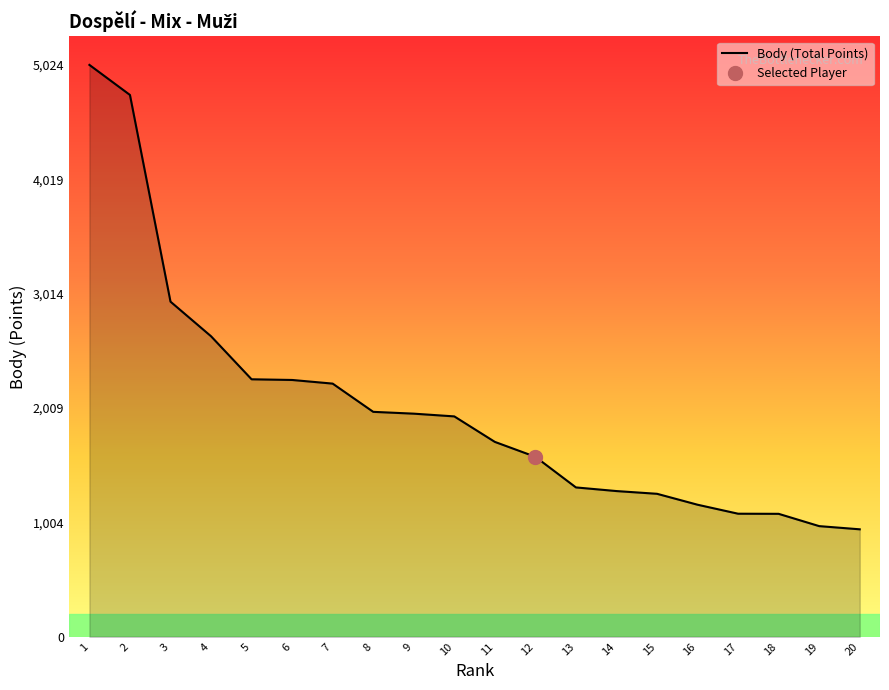

Count the number of values greater than 1936.

9